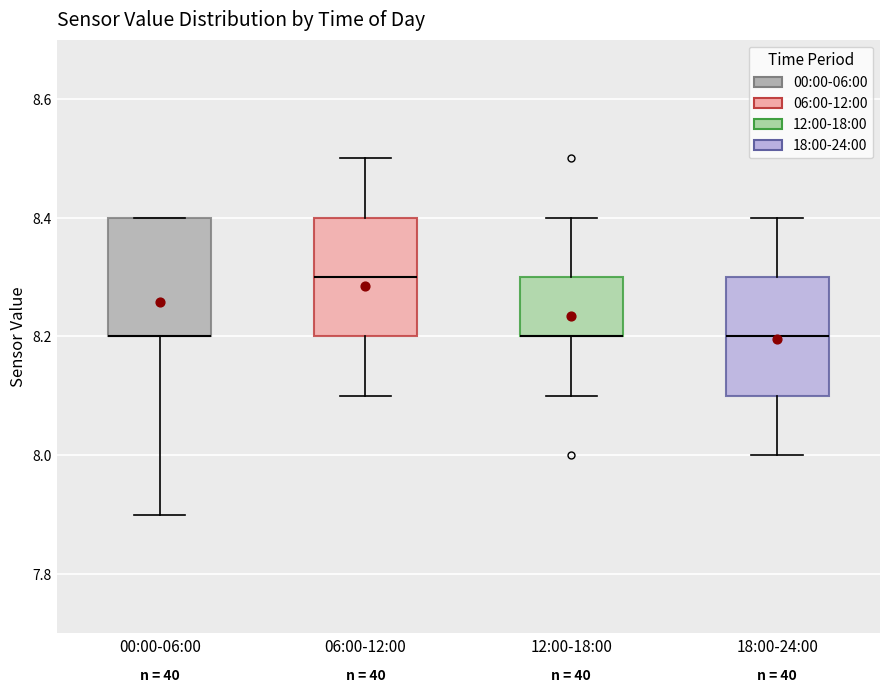

Where does the median line of the box for 06:00-12:00 sit on the y-axis? The values are not printed on the chart, so give them approximately, as read against the axis.

8.3